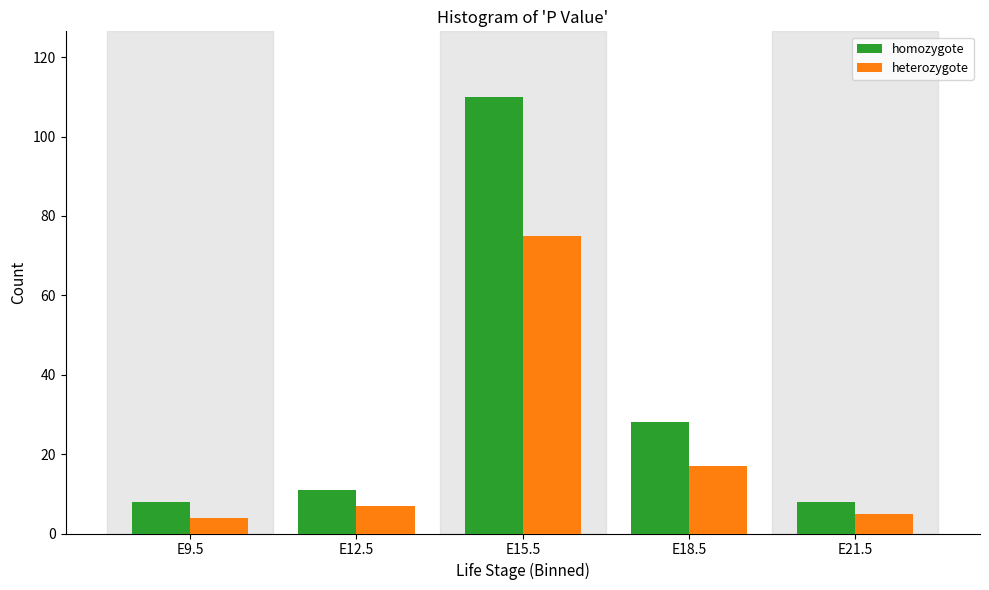

Reading left to right, what are all the values shown in this chart?

homozygote: E9.5=8	E12.5=11	E15.5=110	E18.5=28	E21.5=8
heterozygote: E9.5=4	E12.5=7	E15.5=75	E18.5=17	E21.5=5